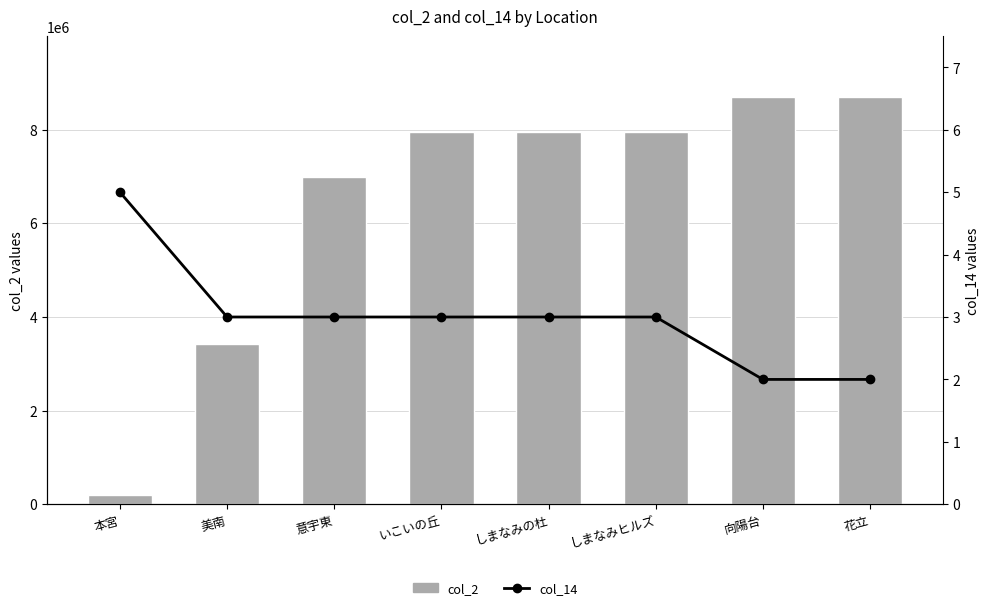

How many data points in col_14 are above 3?

1